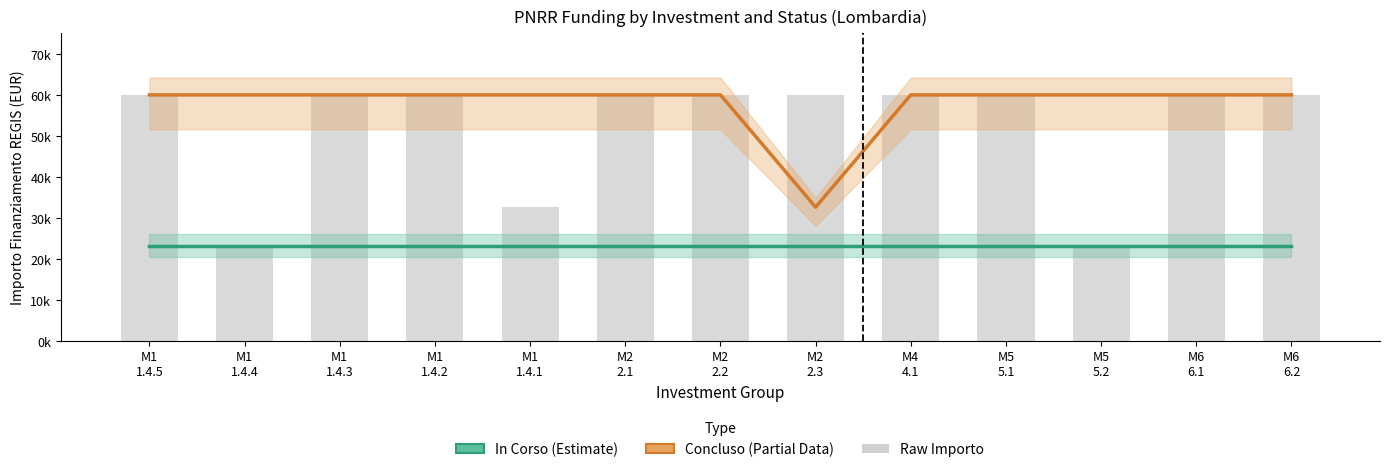

At which category does the chart reach its minimum across all series?

M1
1.4.5